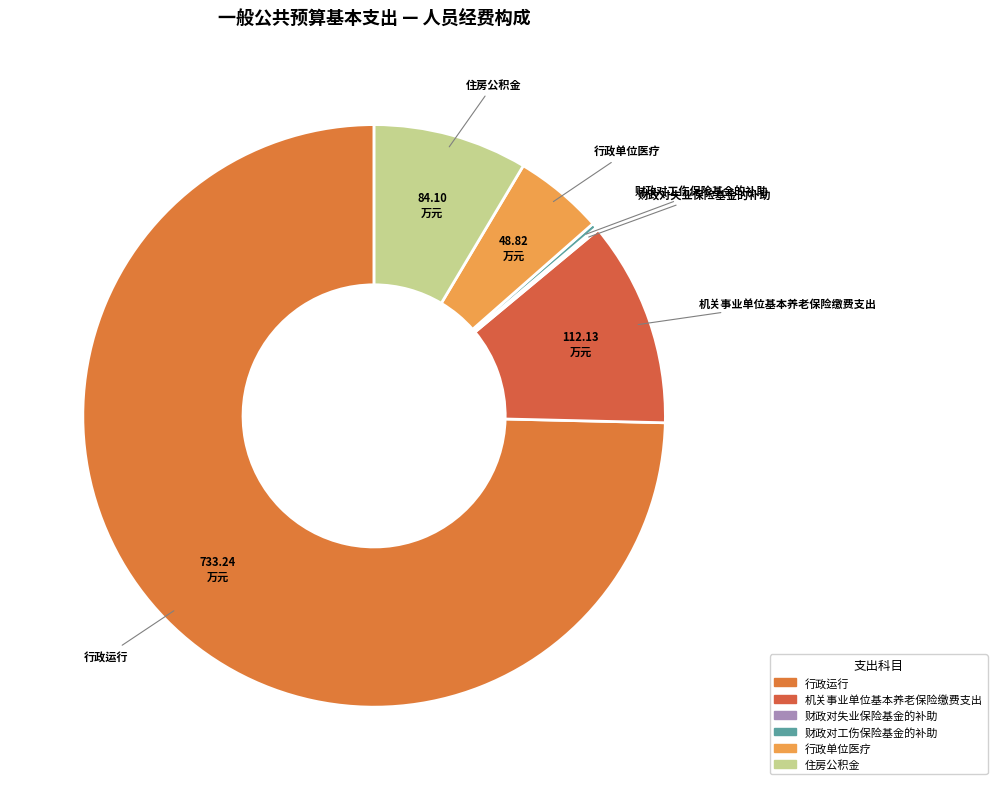

Approximately how many times larger is the value at 住房公积金 compared to 财政对工伤保险基金的补助?

30.5